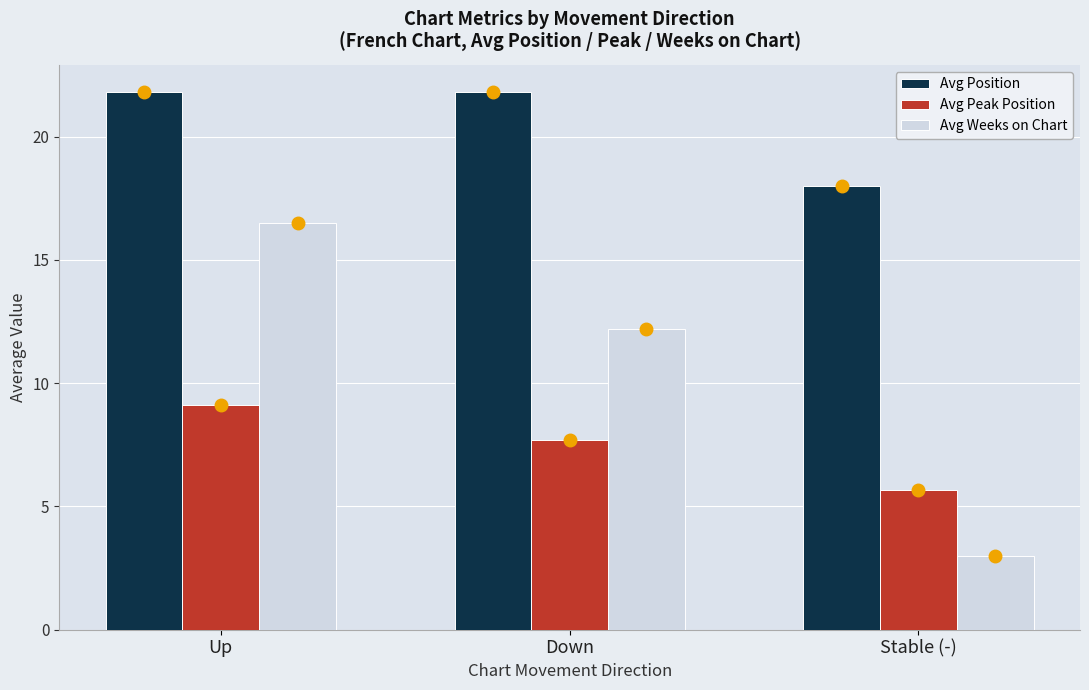

What is the difference between the Avg Peak Position values at Stable (-) and Up?

3.4